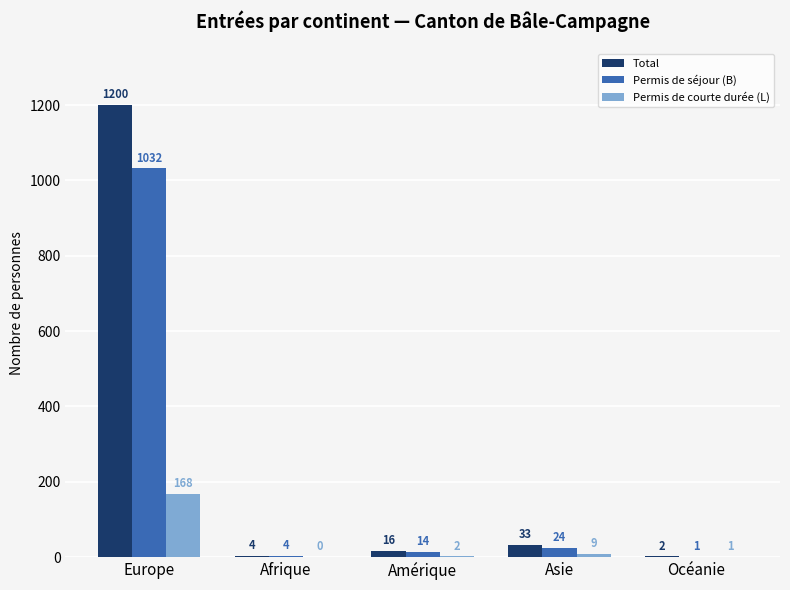

Where is Permis de courte durée (L) nearest to the value 84?

Asie